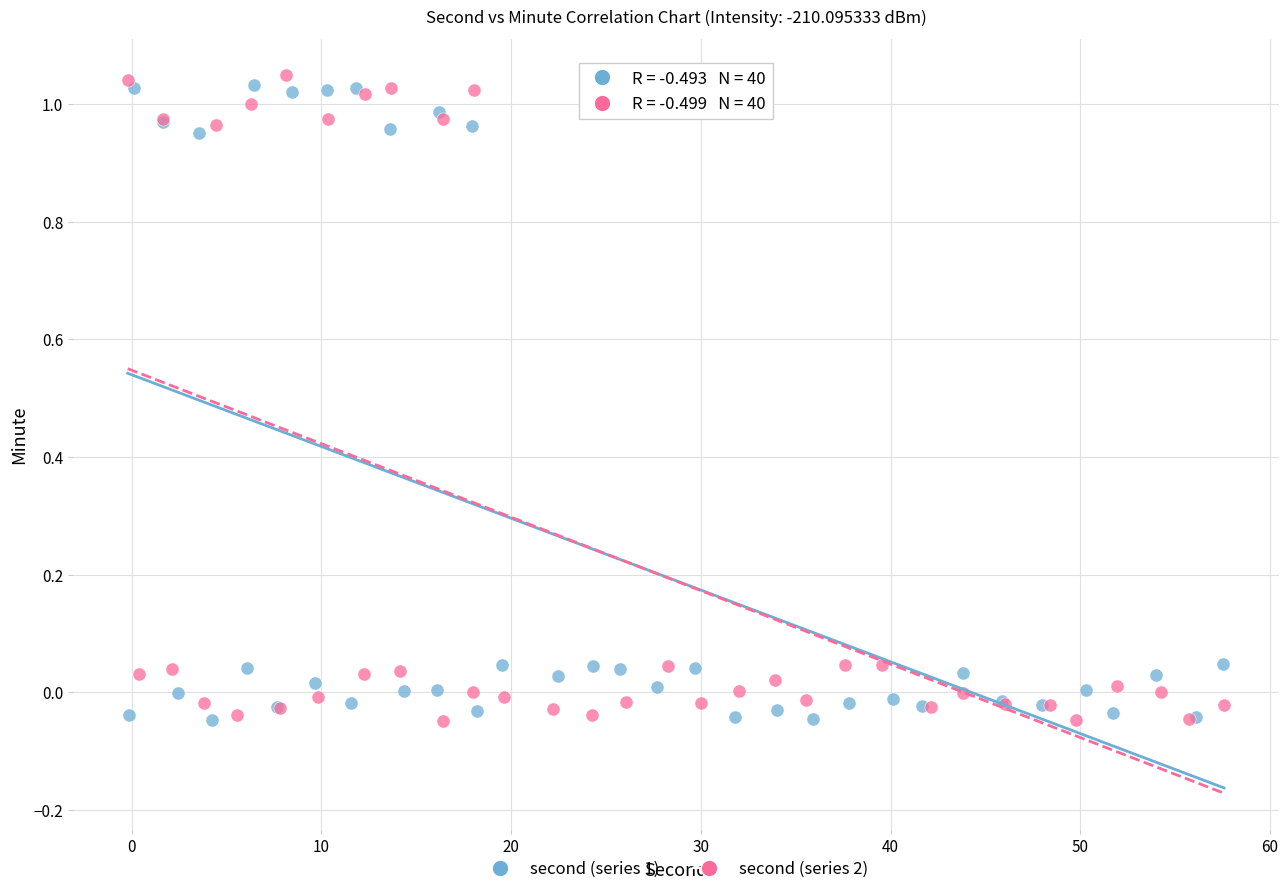

What are all the series names shown in the legend?

second (series 1), second (series 2)